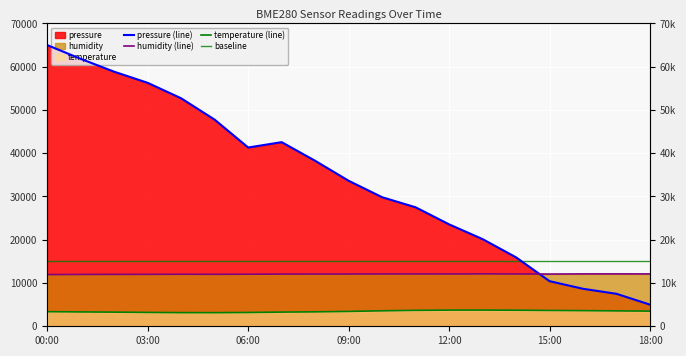

List the series in order of their overall mean, lowest first.

temperature, humidity, pressure